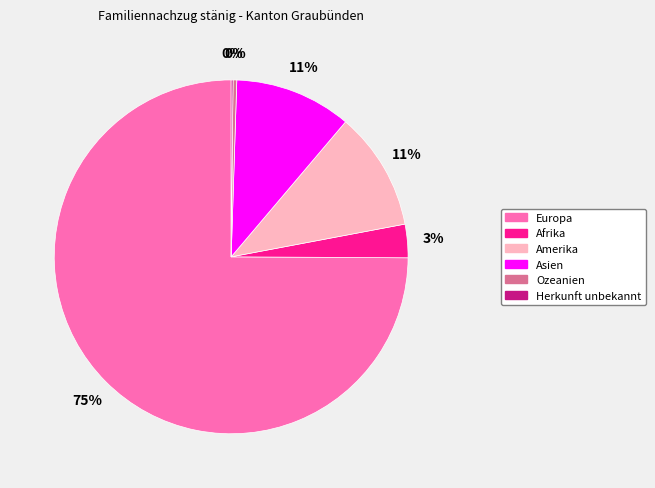

True or false: Afrika accounts for 3% of the total.

True